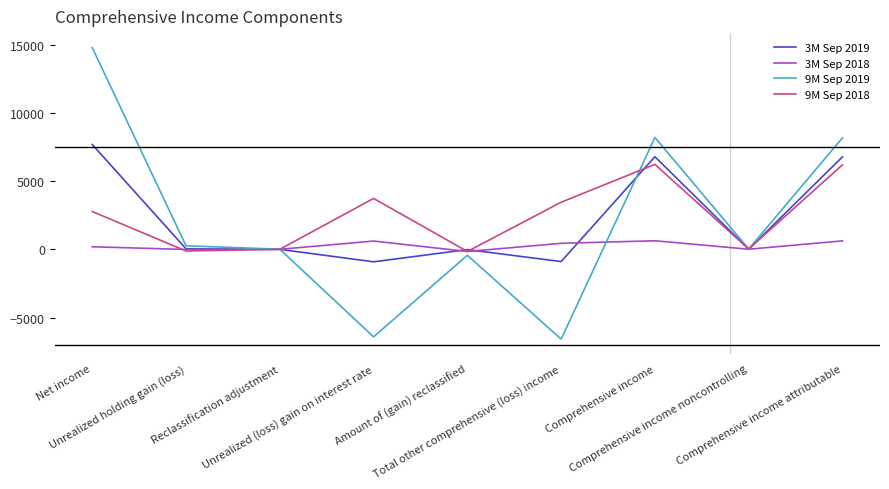

Which category has the highest value across all series?

Net income